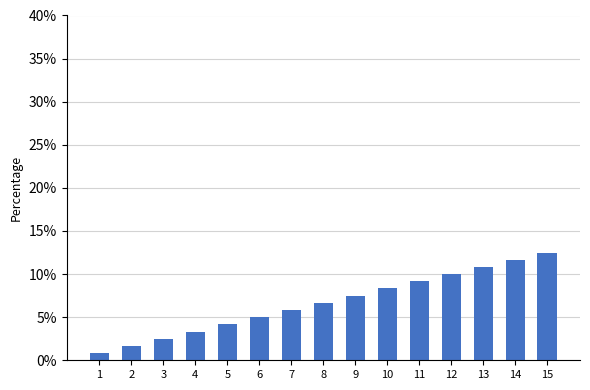

The value at 15 is 12.5. True or false?

True